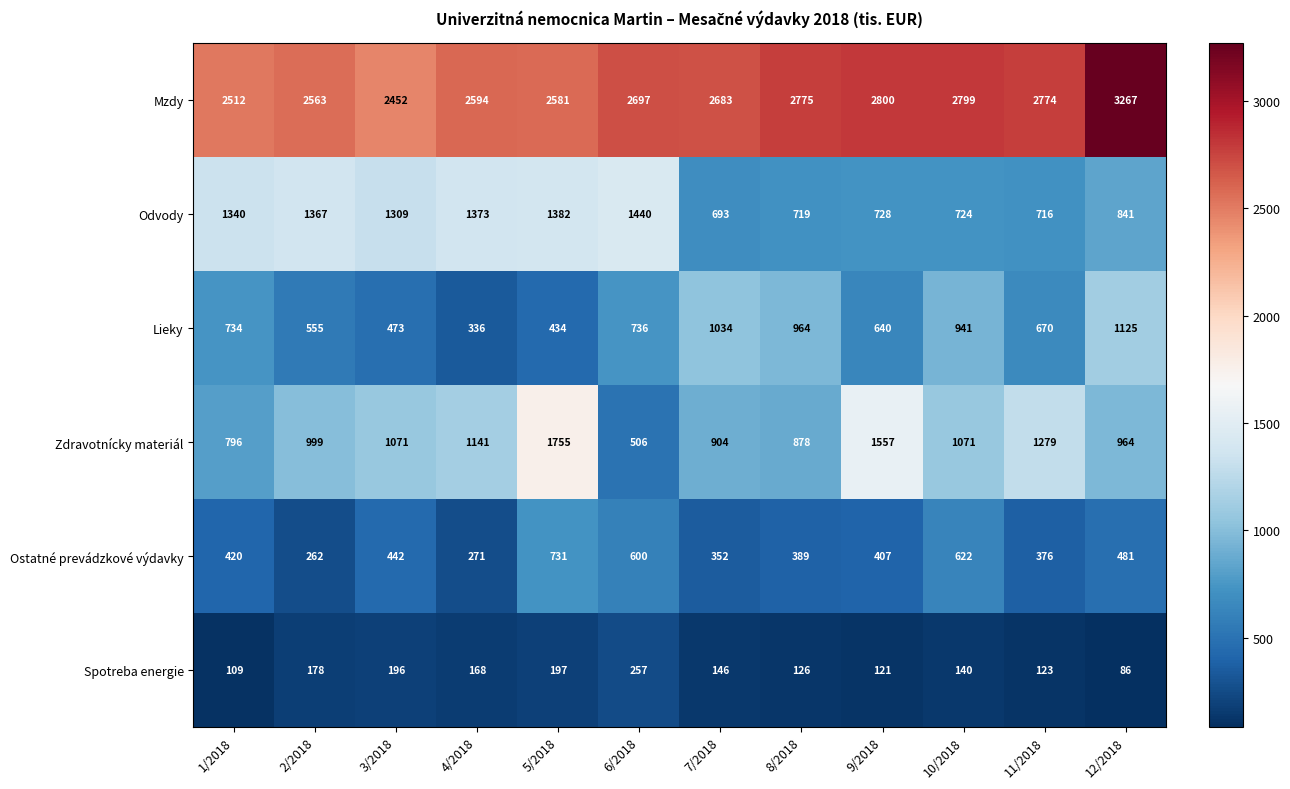

Is it true that Odvody equals 1309 at 3/2018?

True